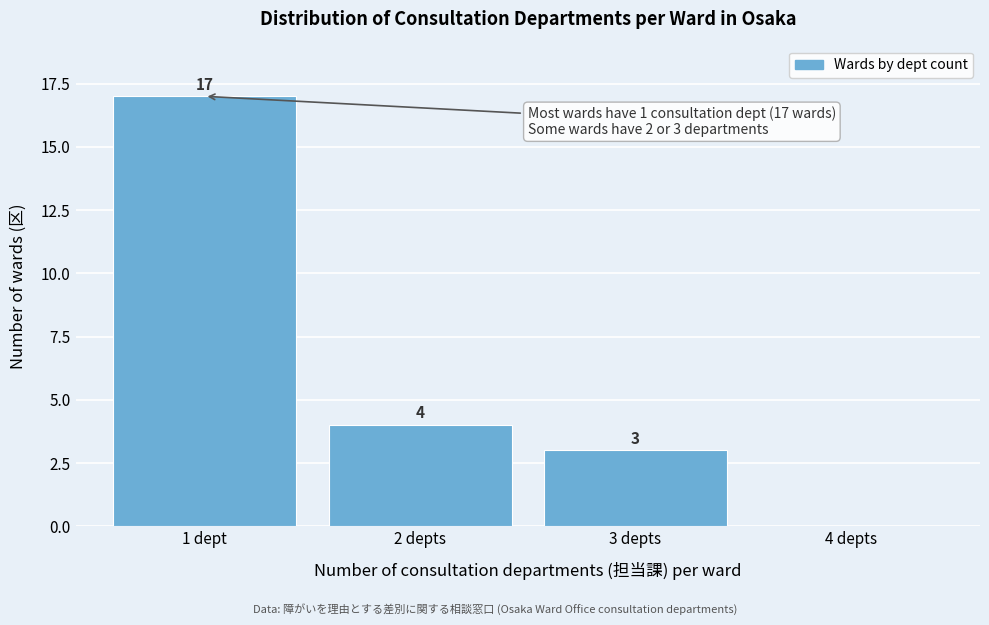

Reading left to right, list all the values displayed in this chart.

1 dept=17	2 depts=4	3 depts=3	4 depts=0